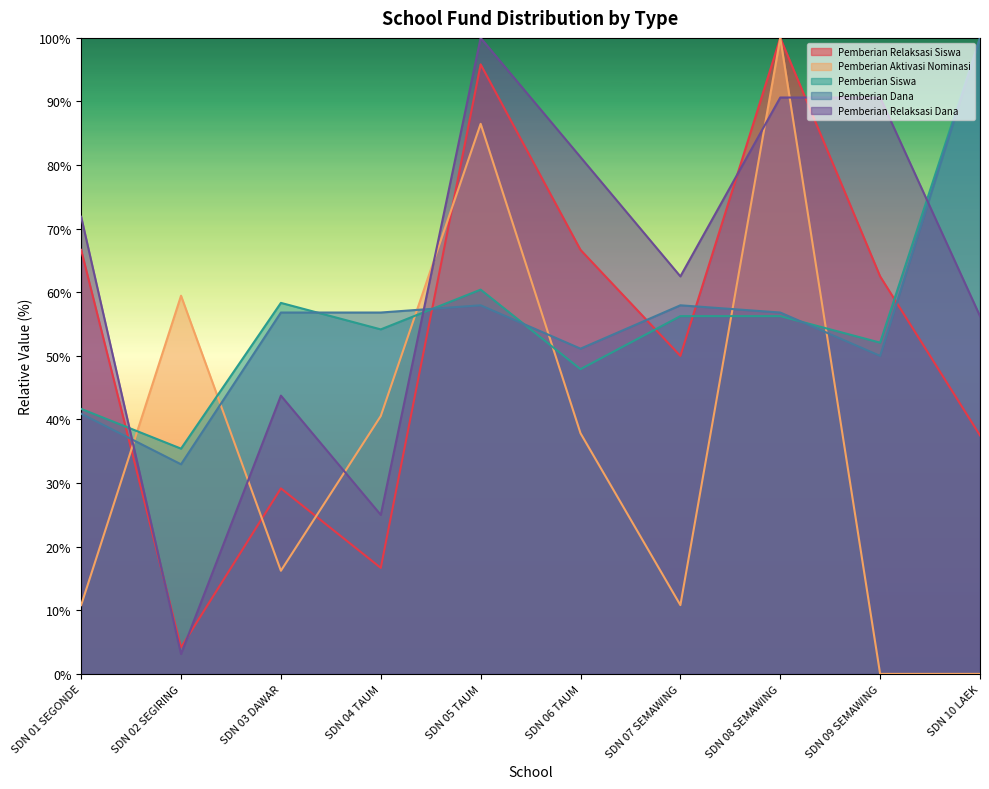

How many lines are shown in the chart?

5